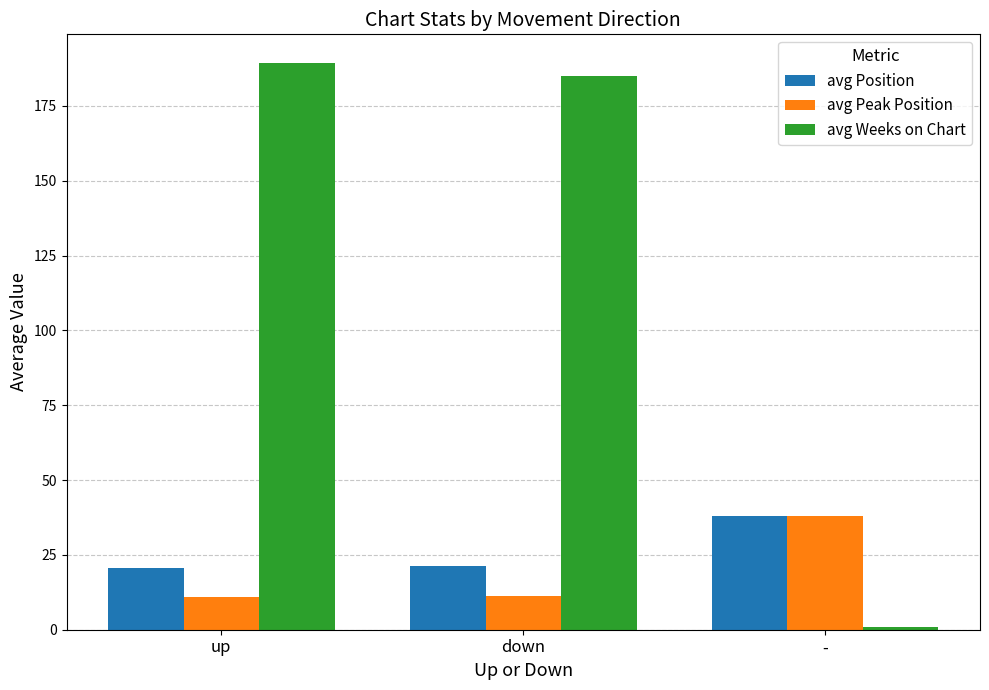

What is the total value across all series at up?

220.8